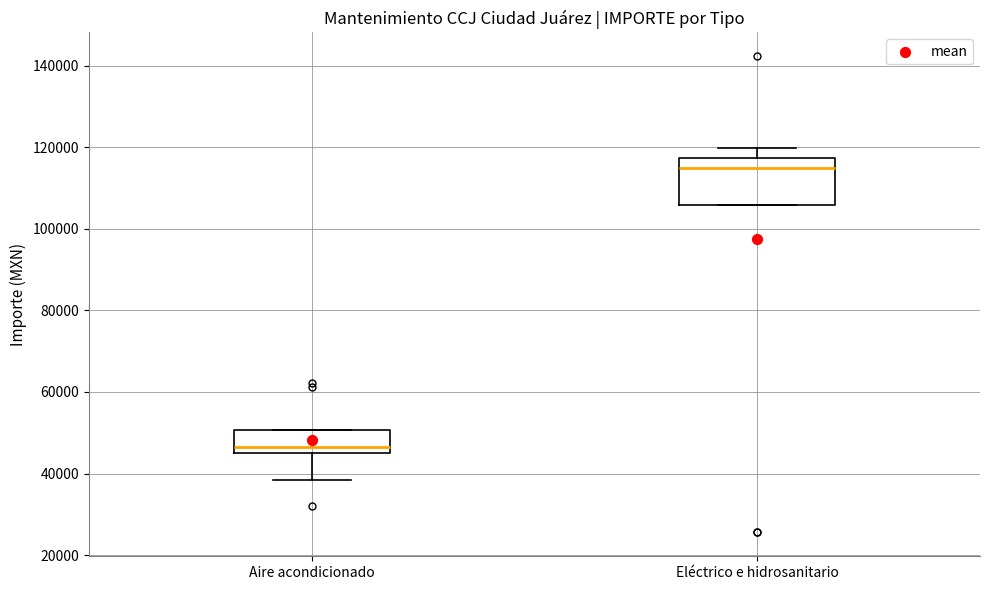

Reading left to right, read every box against the y-axis: the position of its median line, the range the box covers, and the ends of its whiskers. The values are not printed on the chart, so give them approximately, as read against the axis.

Aire acondicionado: median 46000, box 44000 to 50000, whiskers 38000 to 50000
Eléctrico e hidrosanitario: median 114000, box 106000 to 118000, whiskers 106000 to 120000